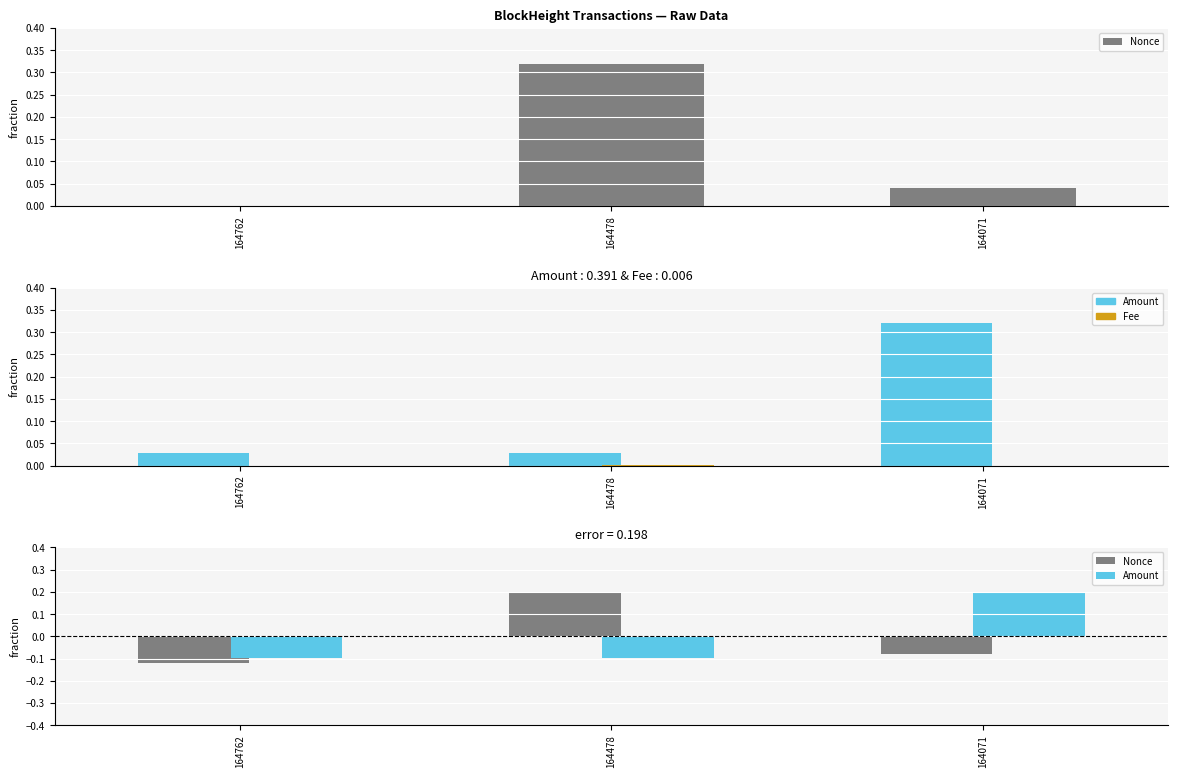

At which category does the chart reach its minimum across all series?

164762